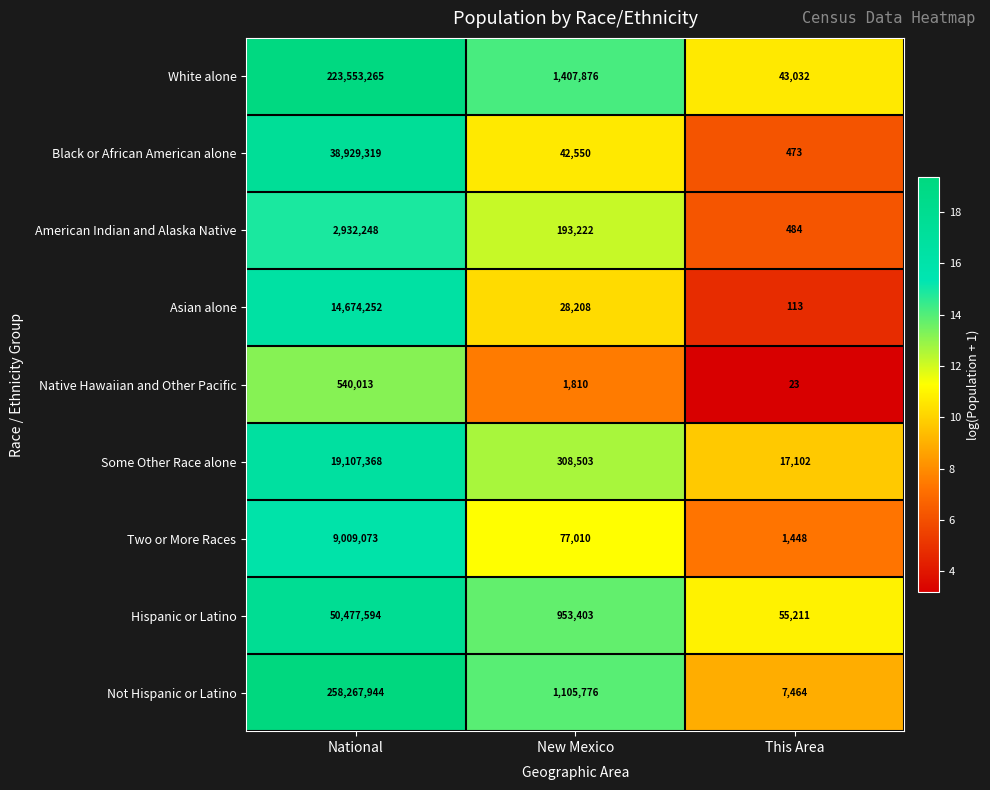

What is the difference between the maximum and minimum values in the Asian alone series?

14674139